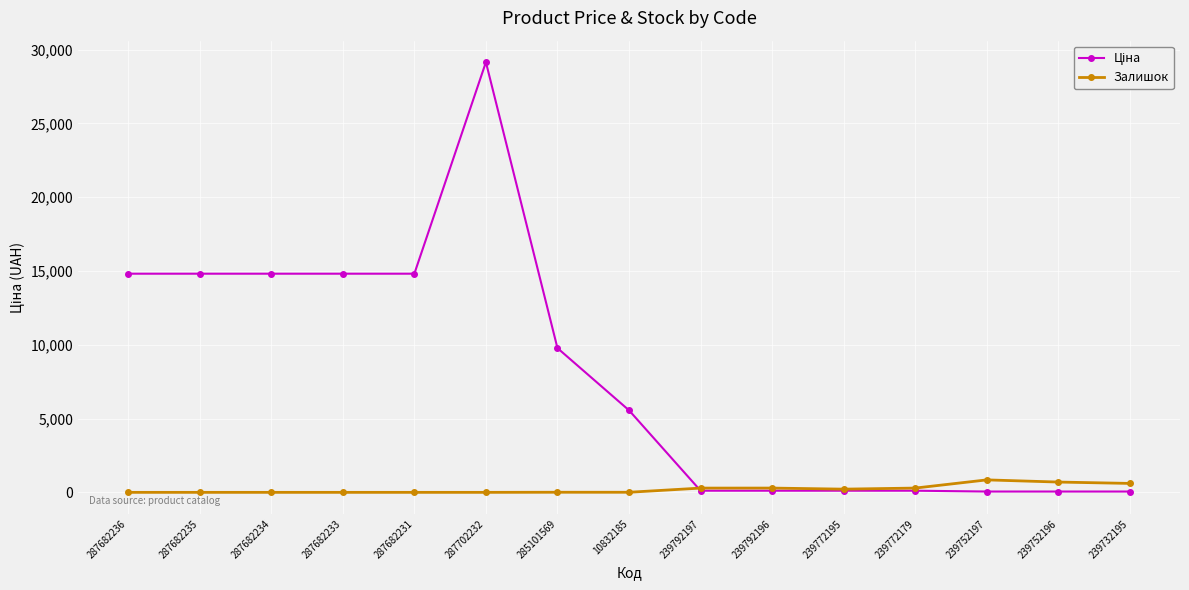

What is the maximum value shown in the chart?

29152.3